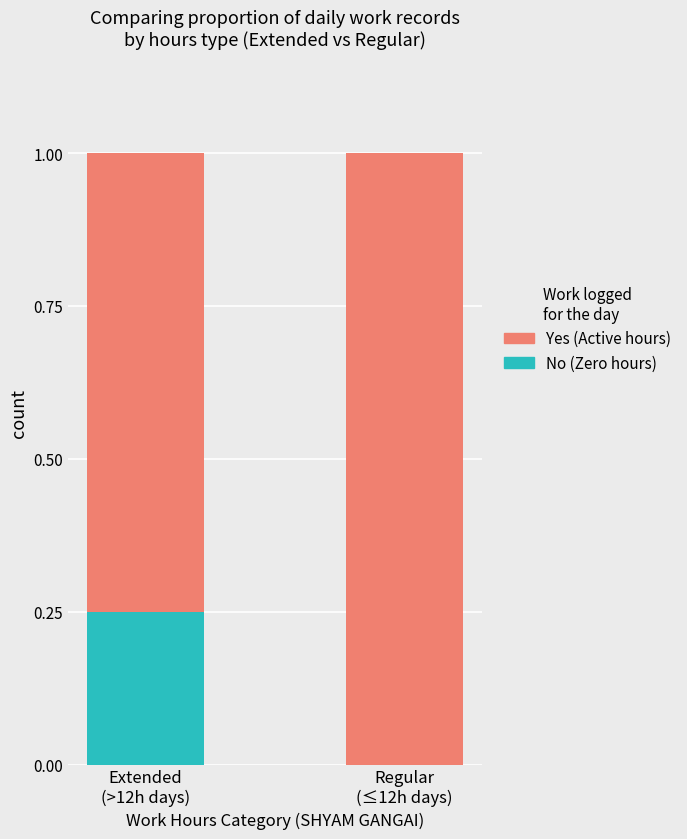

At Regular
(≤12h days), list the series in order from smallest to largest.

No (Zero hours), Yes (Active hours)